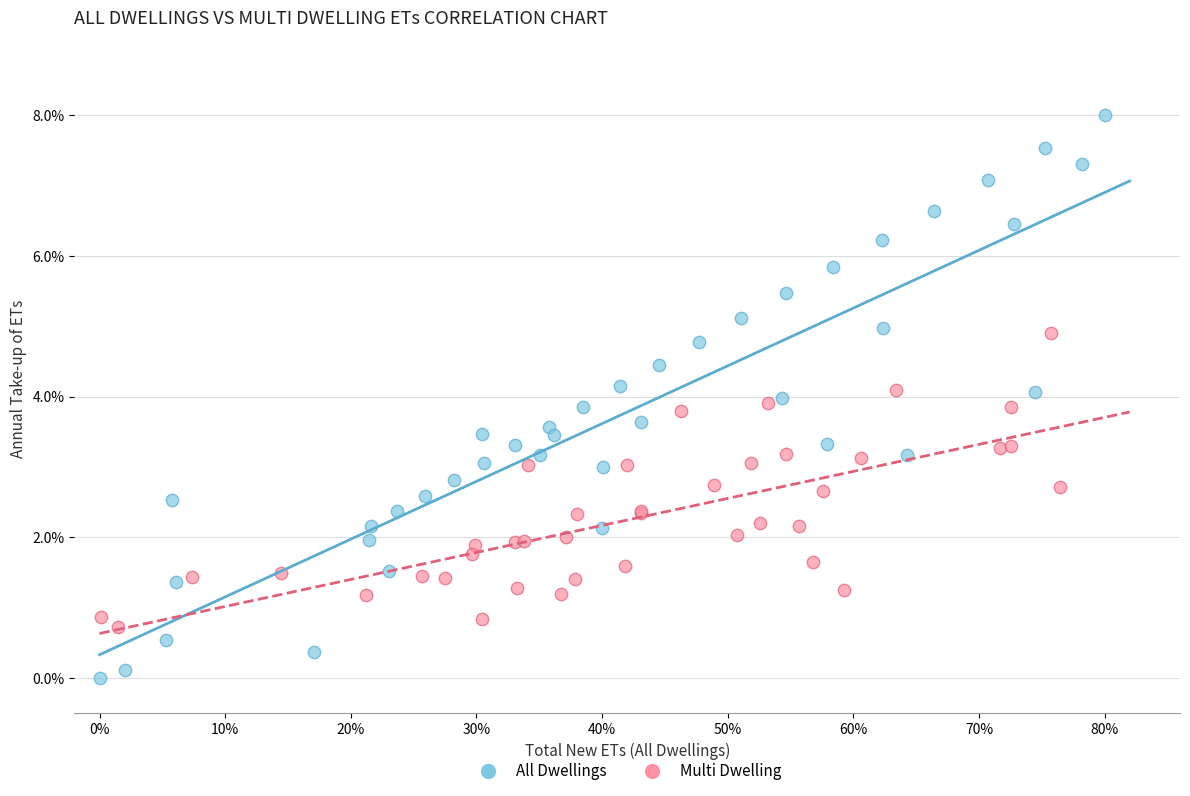

What are all the series names shown in the legend?

All Dwellings, Multi Dwelling